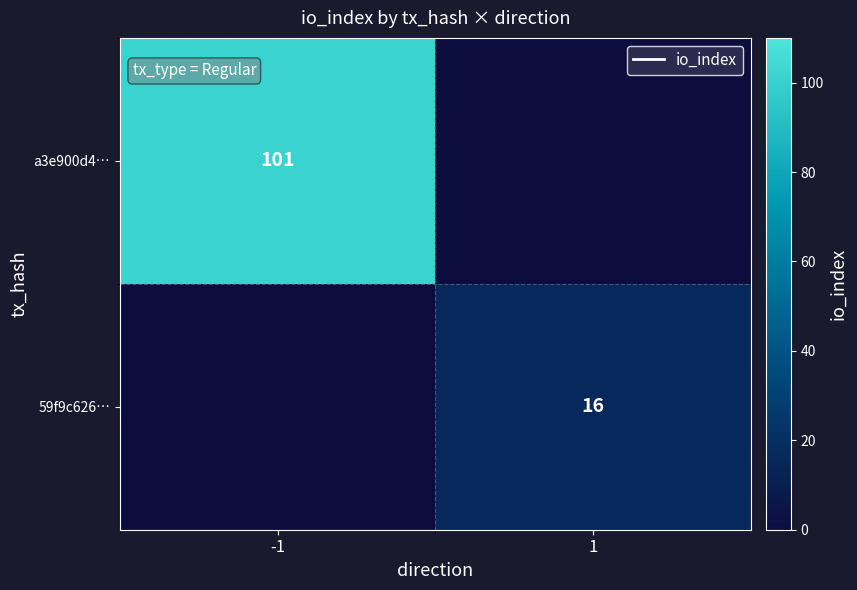

True or false: a3e900d4… has a value of 101 at -1.

True